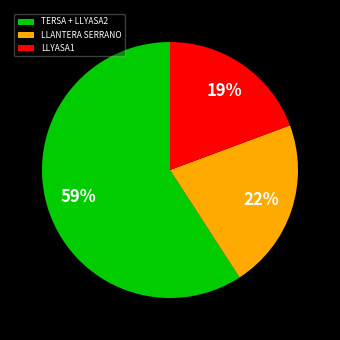

Combined, do LLANTERA SERRANO and LLYASA1 account for over 50%?

No